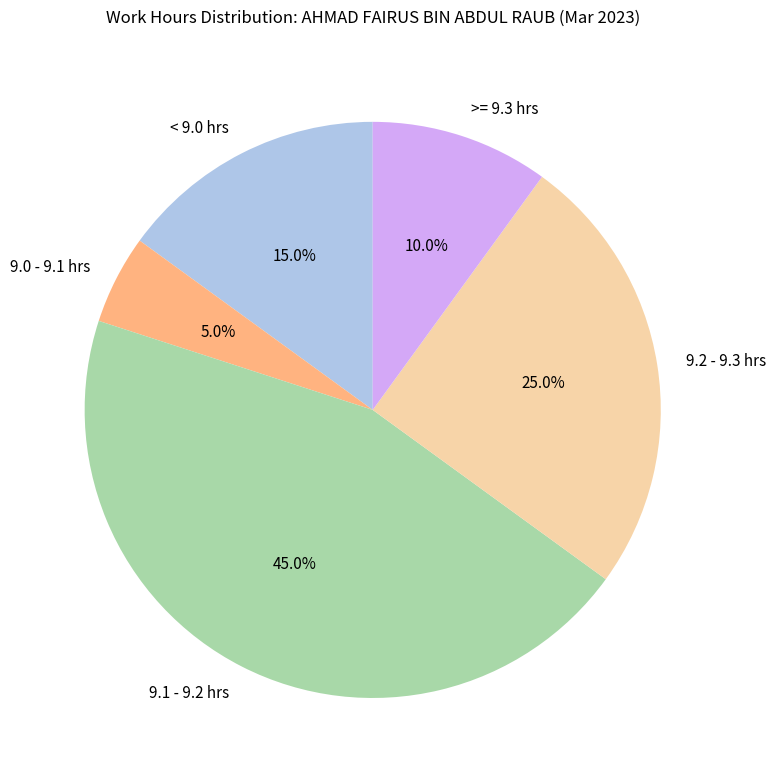

Rank the categories by value from lowest to highest.

9.0 - 9.1 hrs, >= 9.3 hrs, < 9.0 hrs, 9.2 - 9.3 hrs, 9.1 - 9.2 hrs